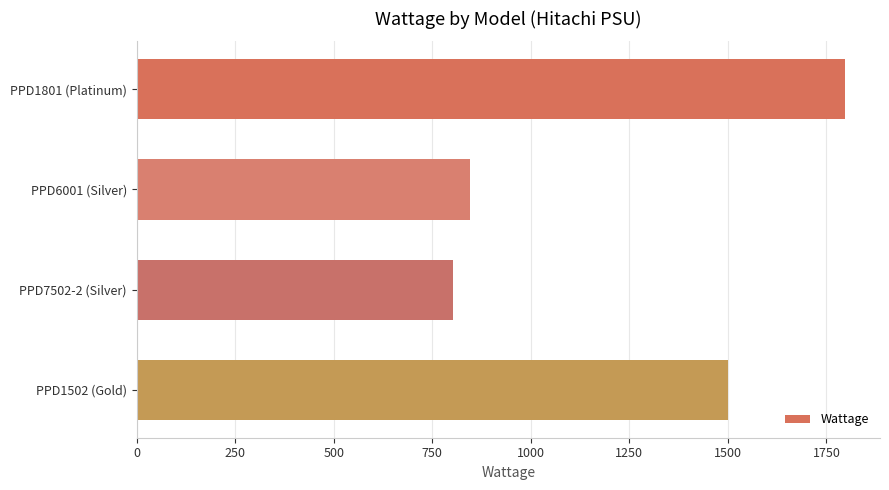

The value at PPD1801 (Platinum) is 1796. True or false?

True